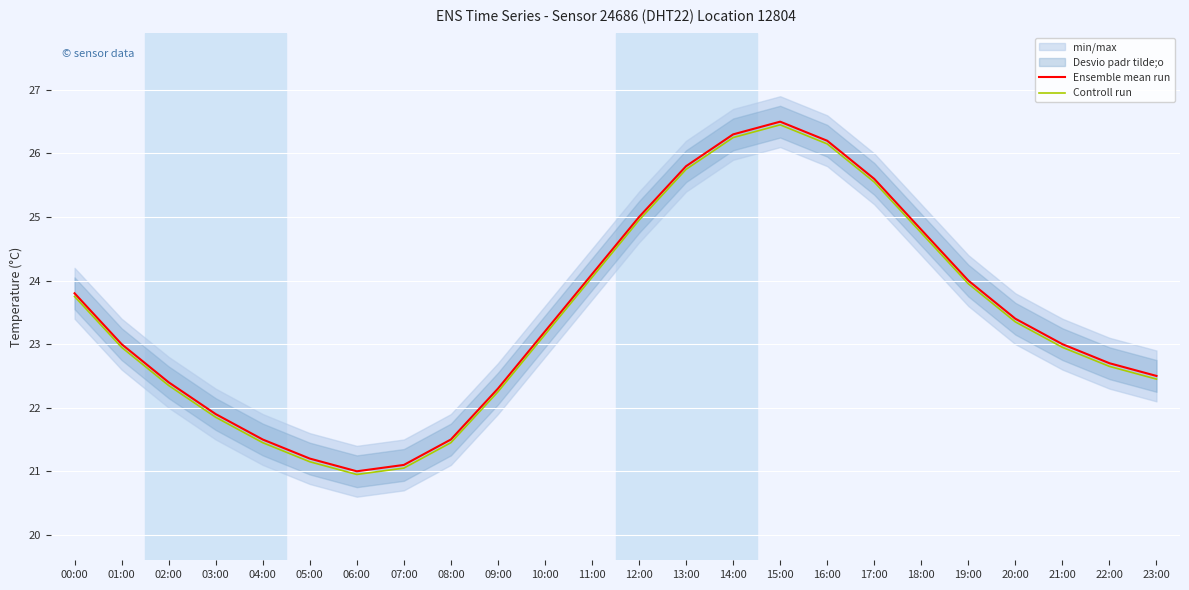

What is the sum of all Controll run values?

561.6